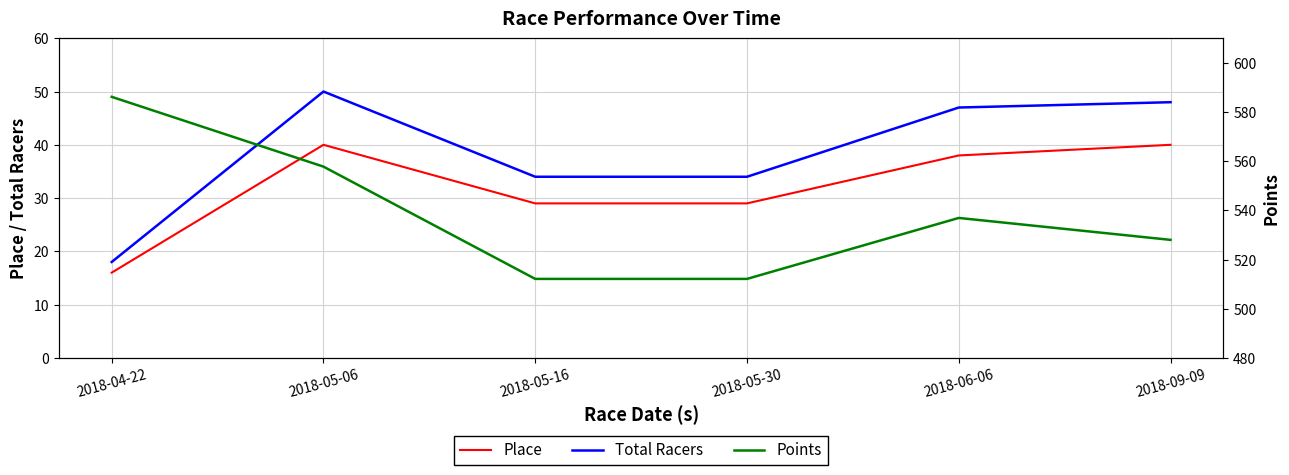

What are all the series names shown in the legend?

Place, Total Racers, Points